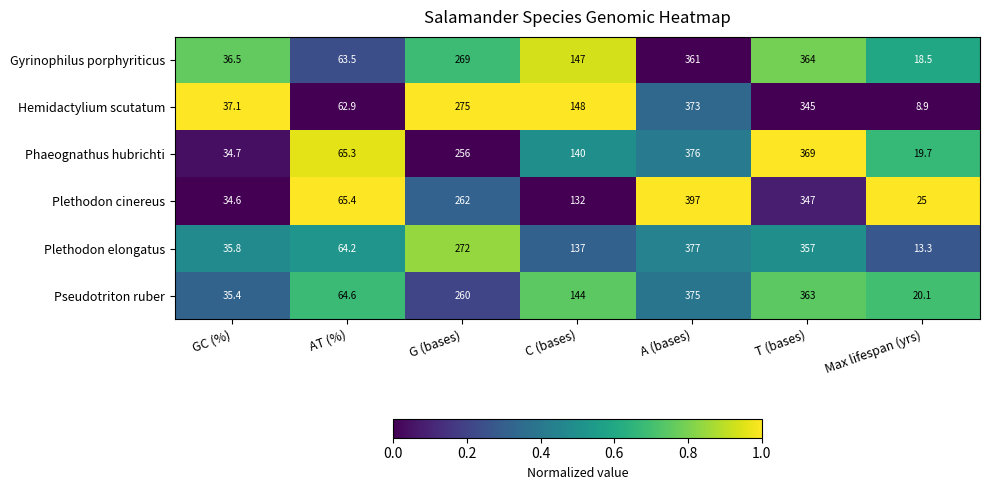

Which series has the largest total across all categories?

Plethodon cinereus